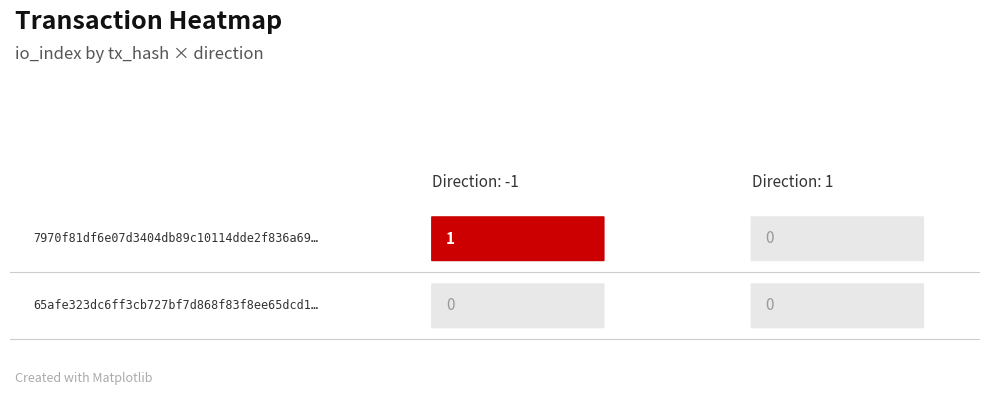

Which has a higher value, 1 or -1?

-1